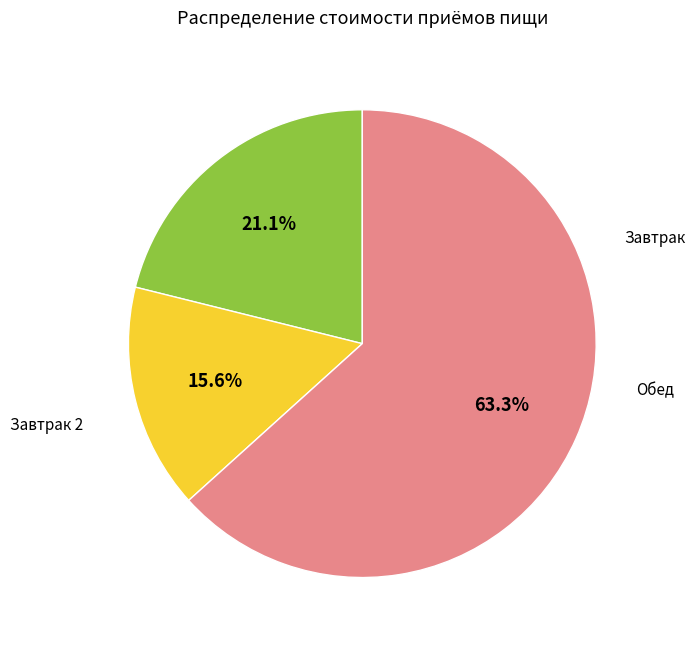

Is there any slice that represents more than half of the pie?

Yes